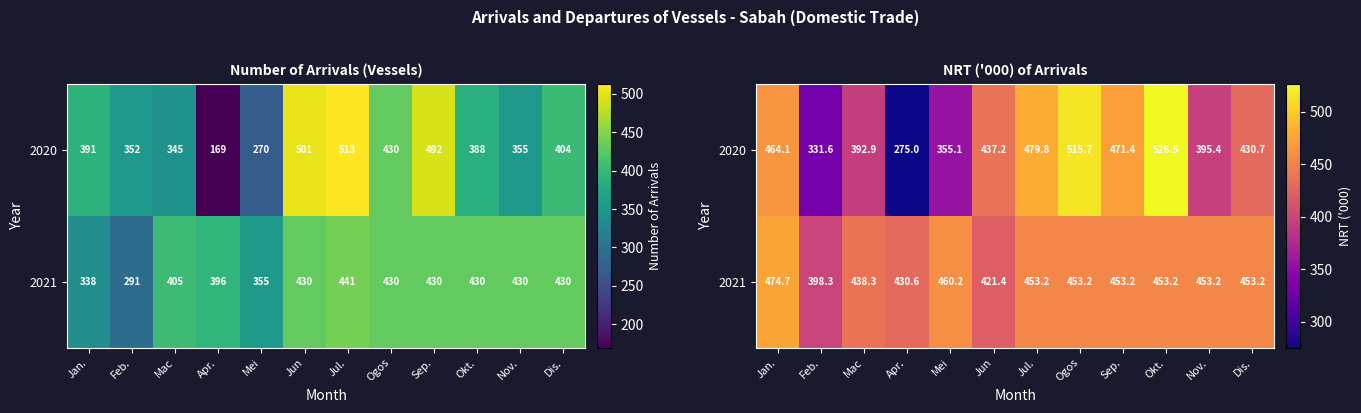

How many data points in 2020 are above 437?

6